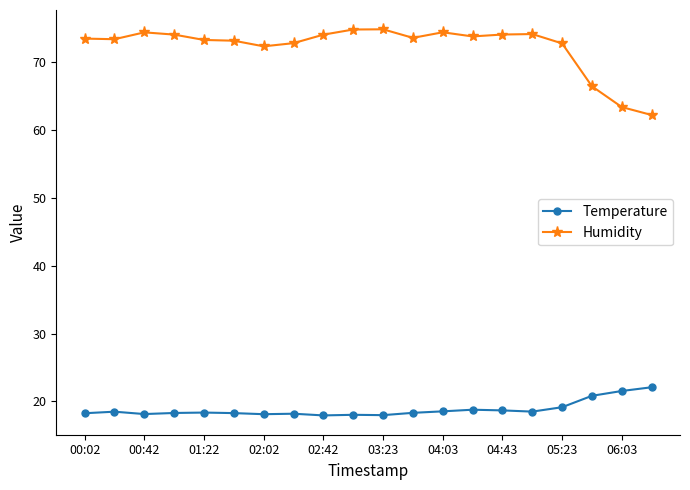

True or false: Humidity has more than 0 points higher than both neighbors.

True